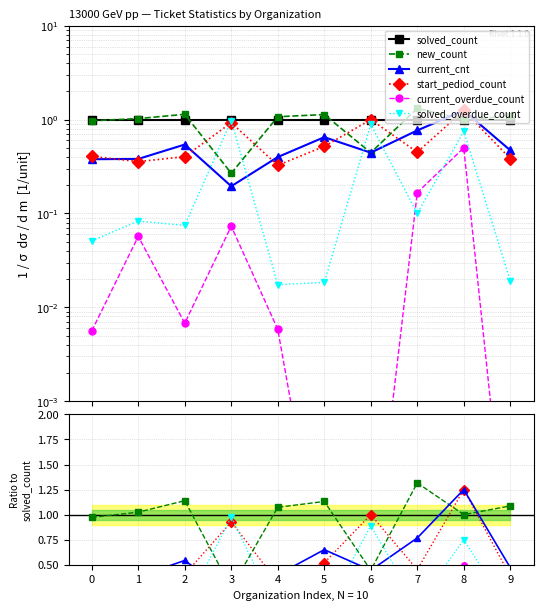

What value does the solved_overdue_count series have at 8?

0.8